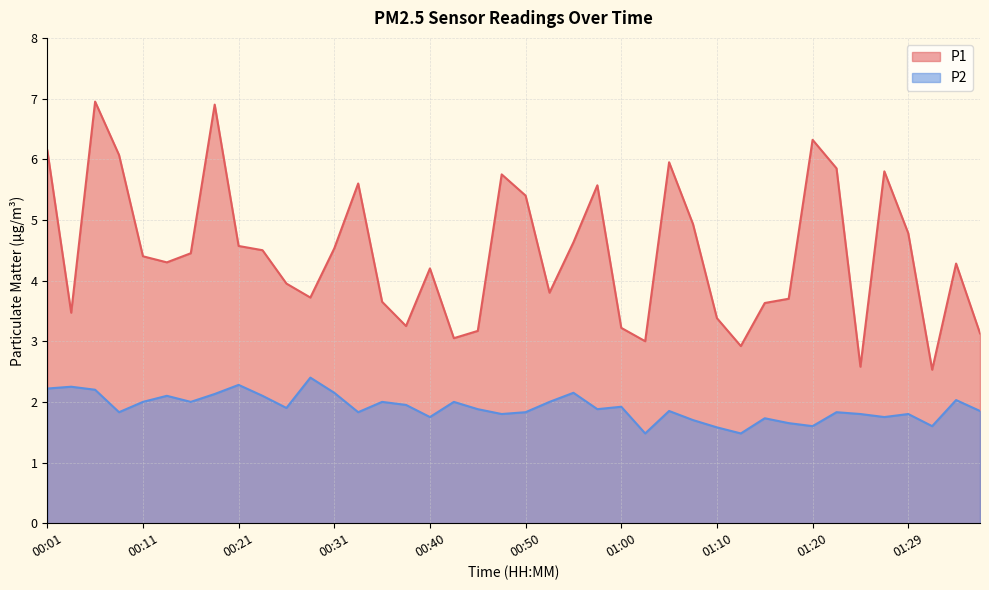

What are all the series names shown in the legend?

P1, P2